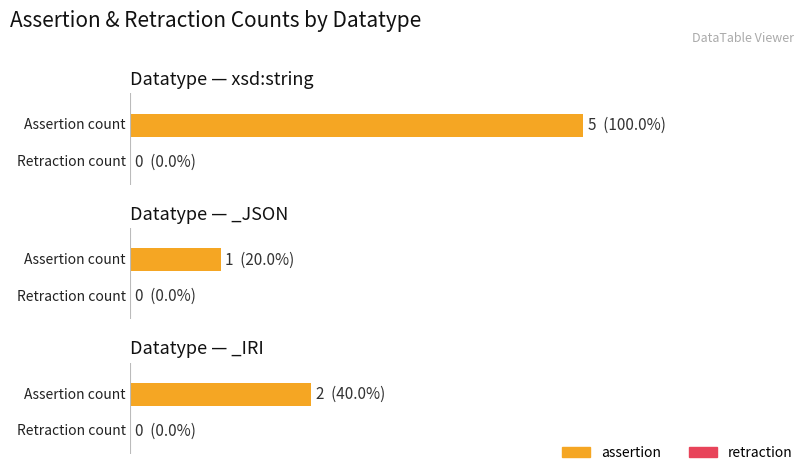

Count the number of data series in this chart.

2